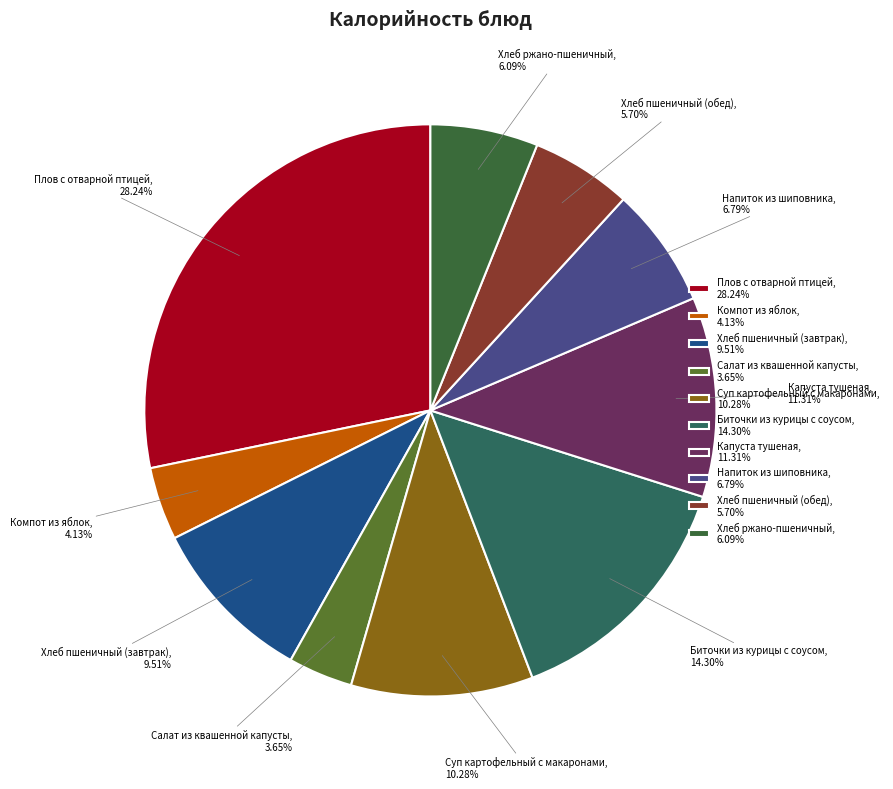

Is there any slice that represents more than half of the pie?

No